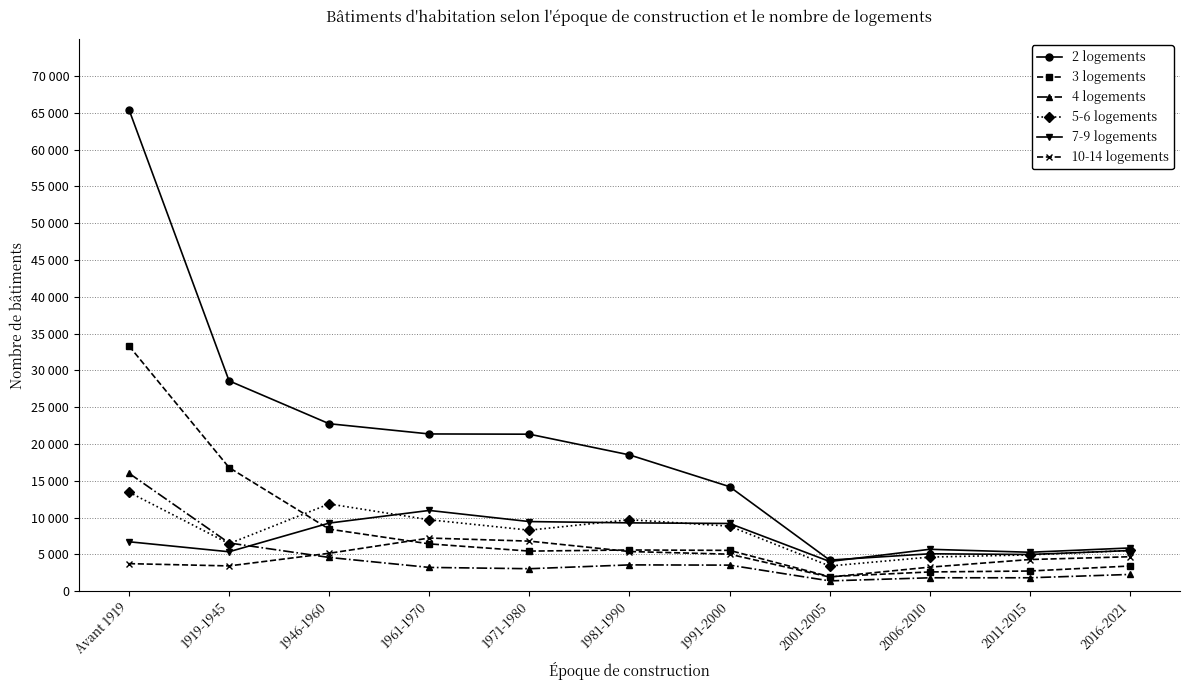

What is the difference between the 10-14 logements values at 1946-1960 and 1991-2000?

126